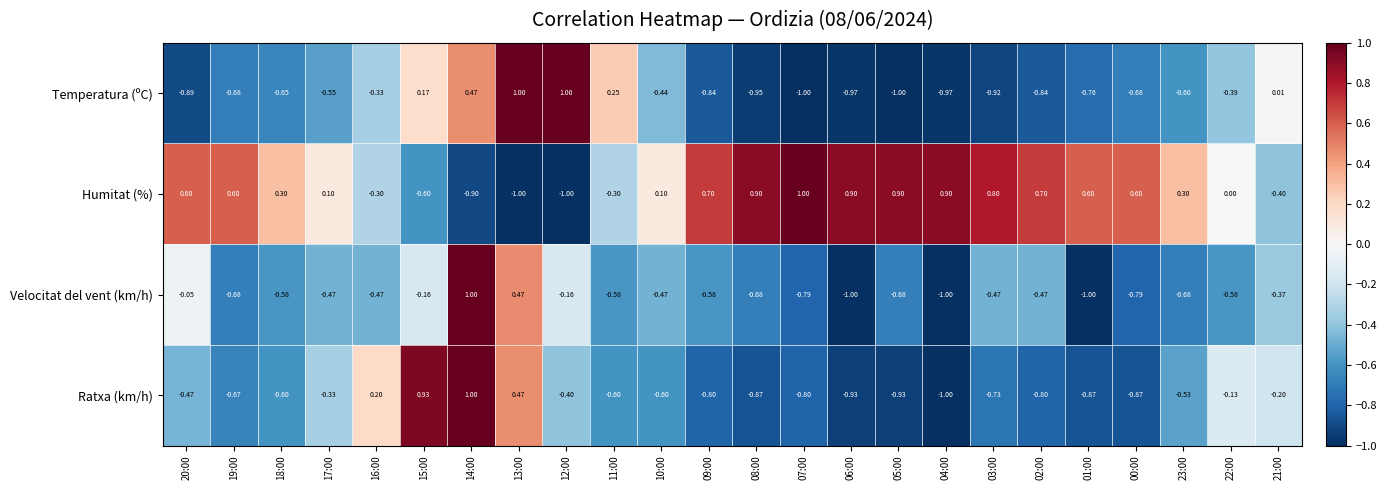

Rank the series at 15:00 from lowest to highest value.

Humitat (%), Velocitat del vent (km/h), Temperatura (ºC), Ratxa (km/h)